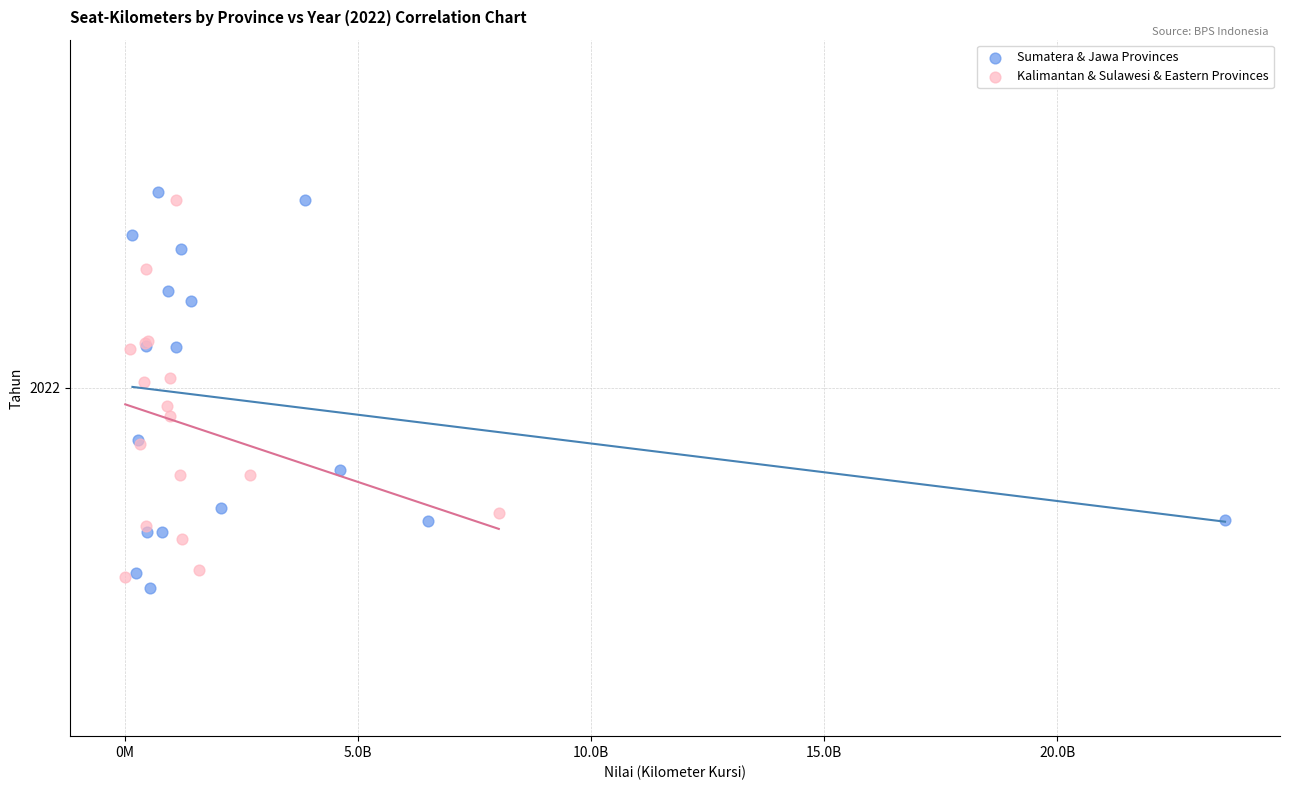

Which series contains the highest Y value?

Sumatera & Jawa Provinces